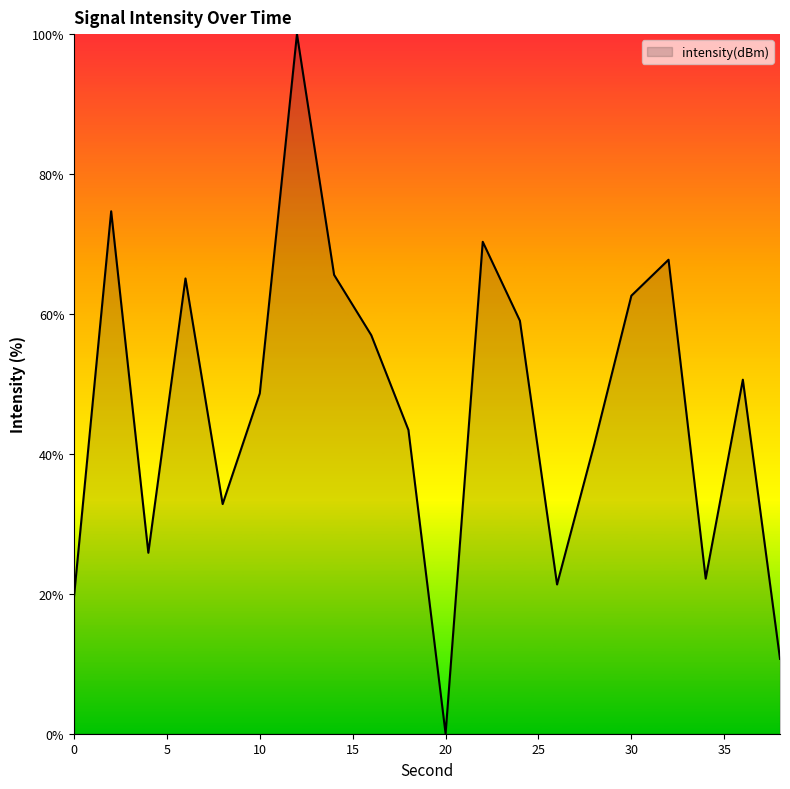

What is the greatest value displayed?

100.0